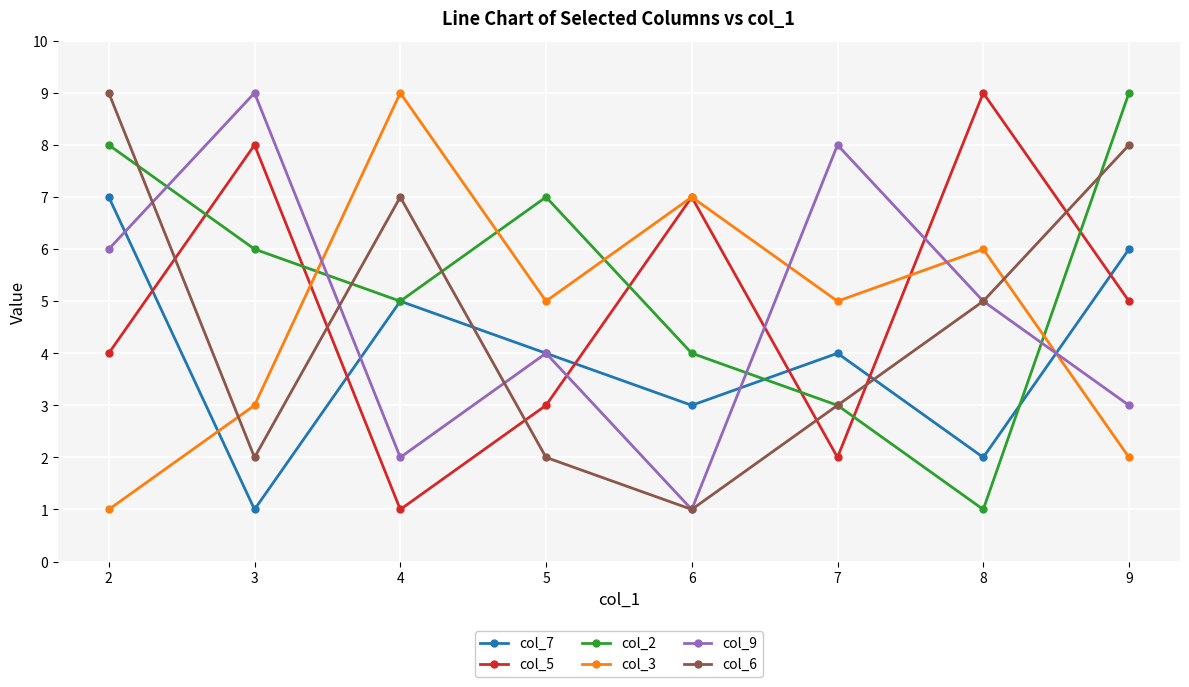

Between 6 and 9, which series saw the biggest shift?

col_6